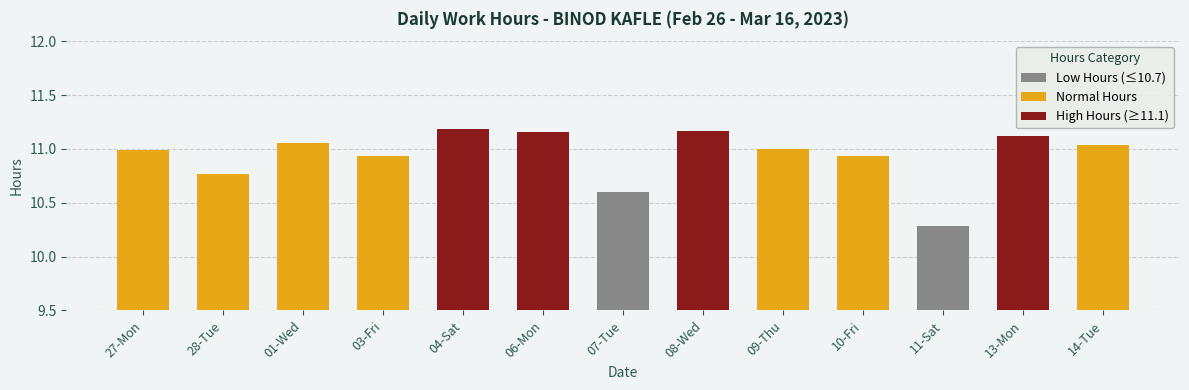

How many values are below 11?

6